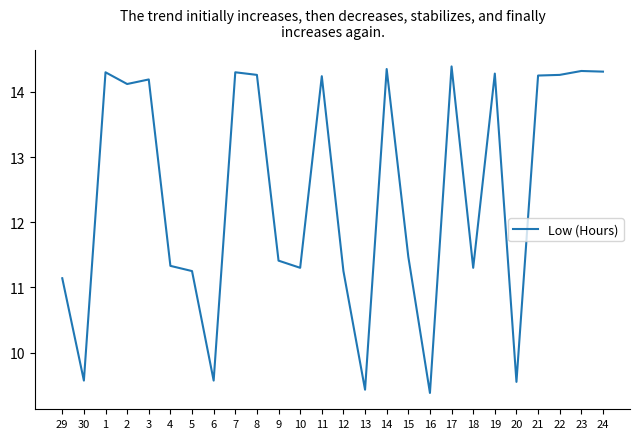

What position from the left is 16?

18